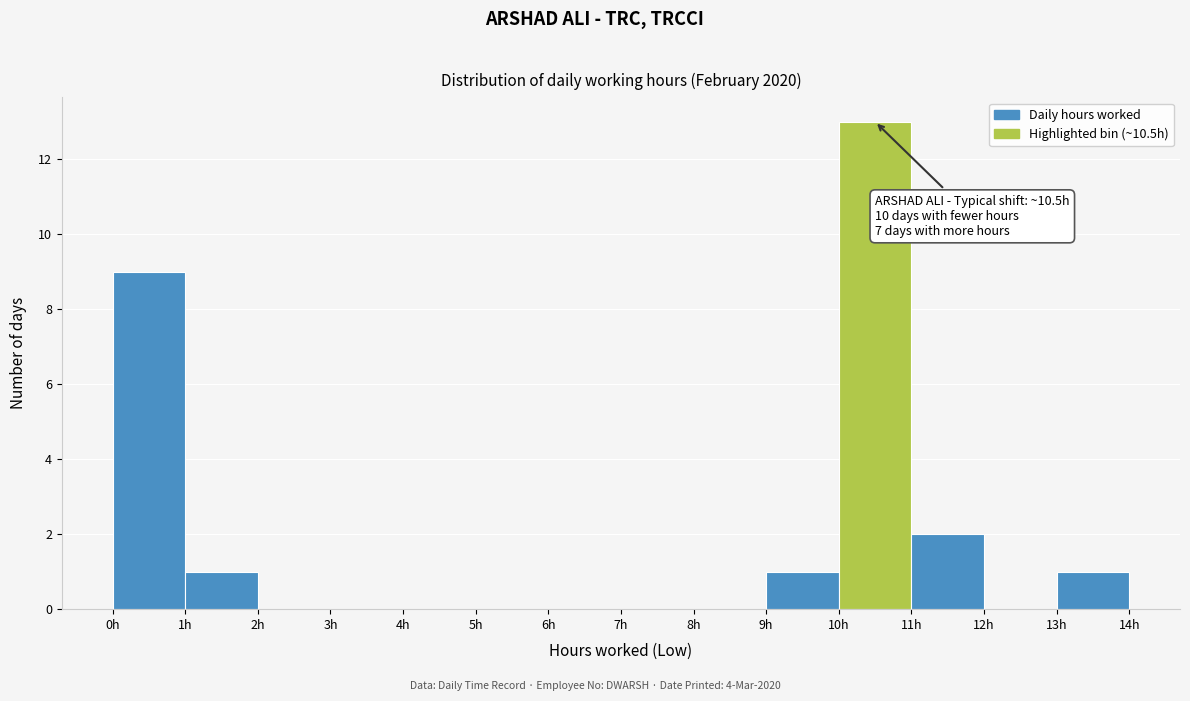

Over which range of the x-axis is the bar tallest?

10 to 11